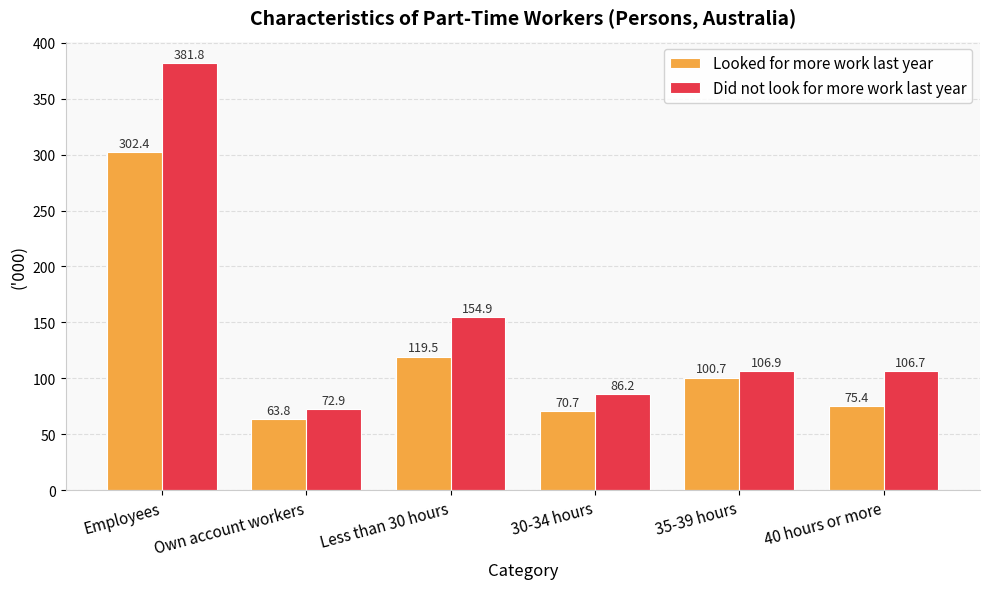

How many data points in Looked for more work last year are above 100?

3